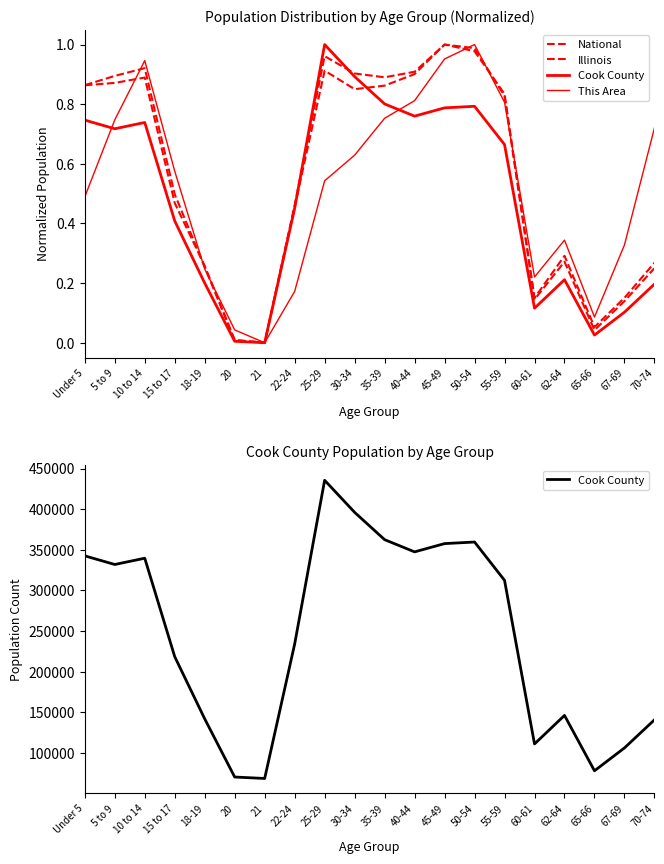

What is the sum of all National values?

11.1